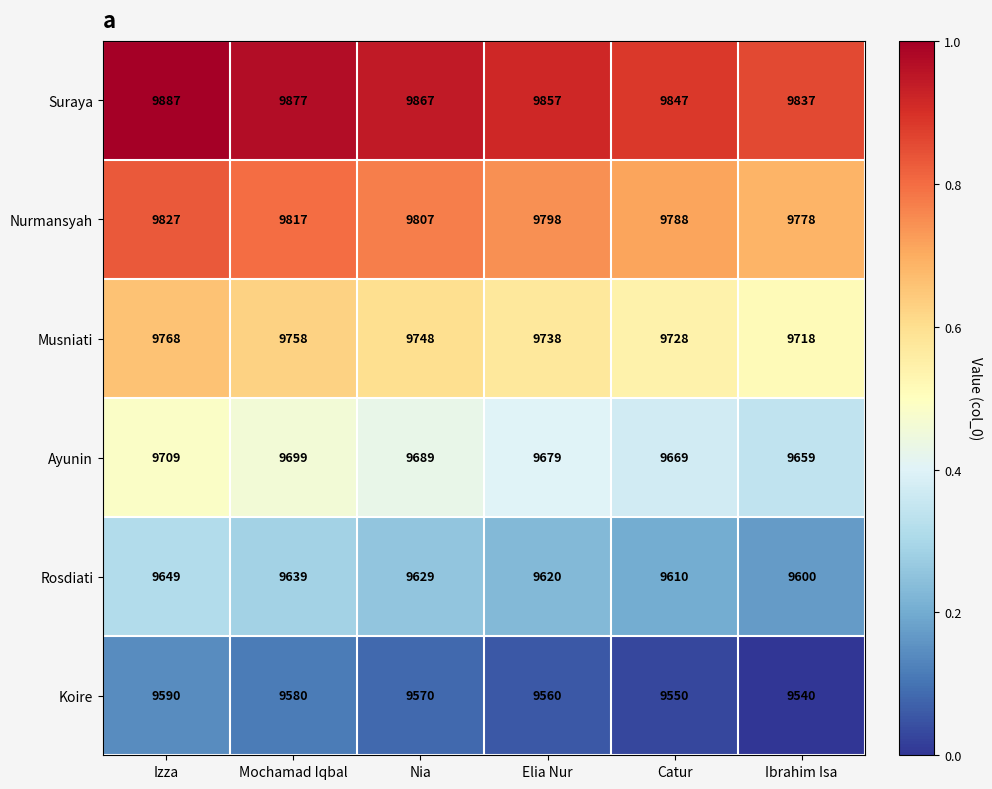

True or false: Koire has a value of 9570 at Nia.

True